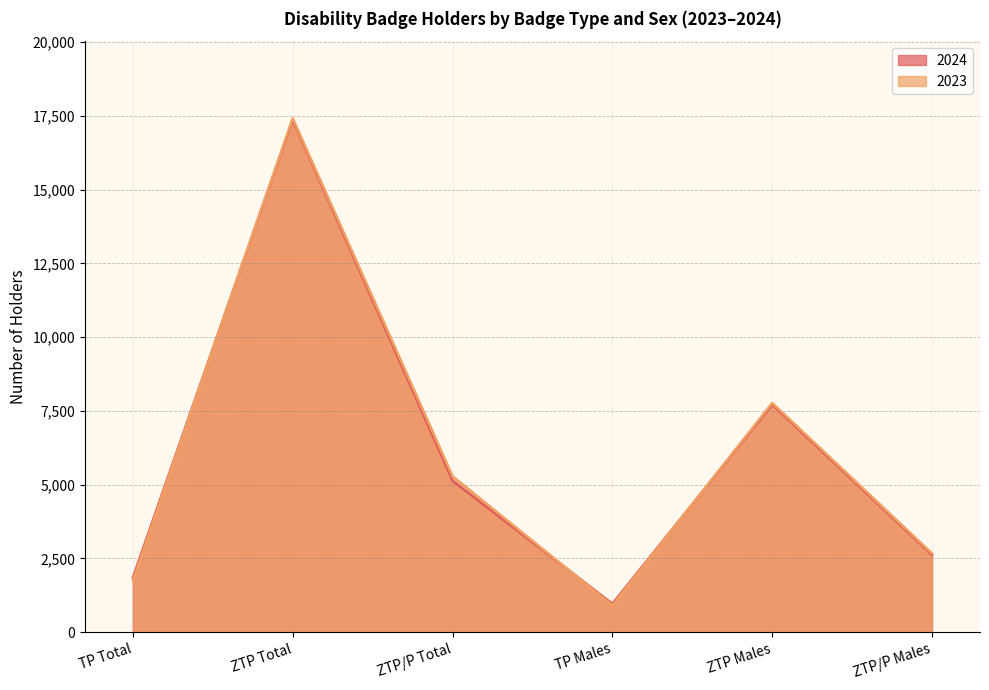

How many lines are shown in the chart?

2